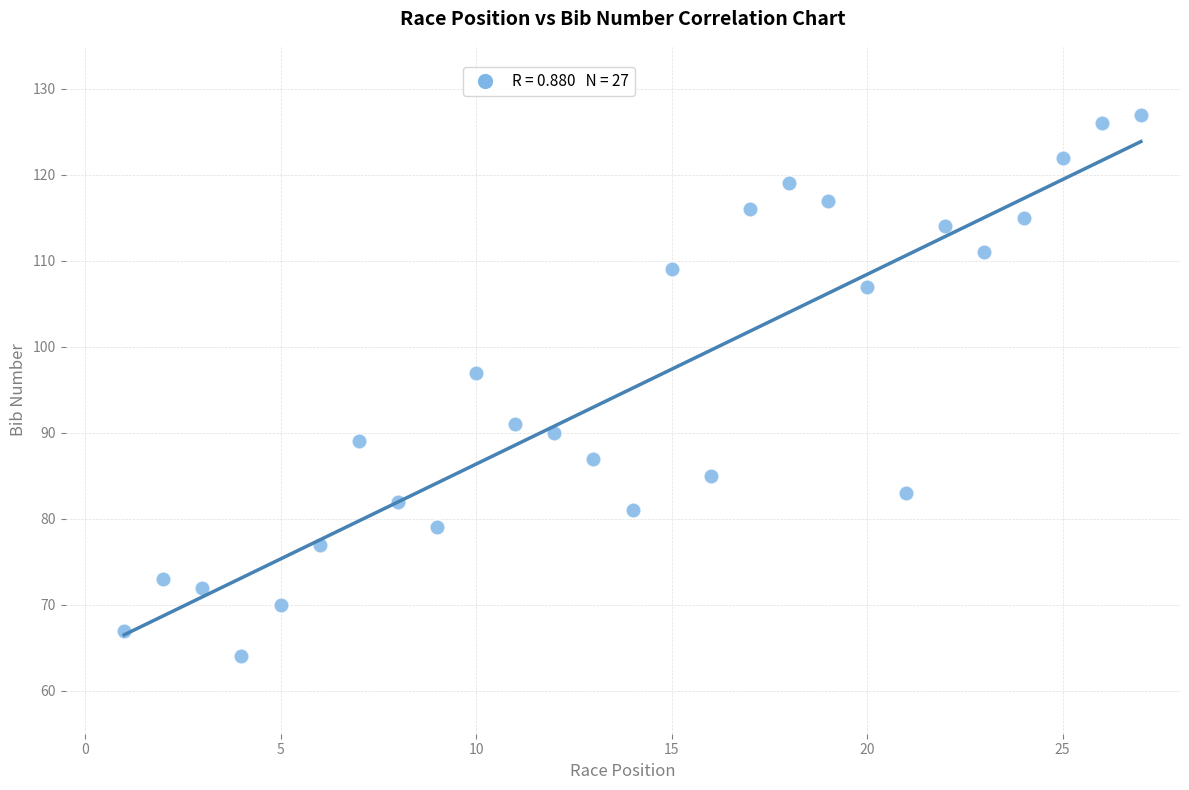

What Y value in the scatter plot is closest to 95?

97